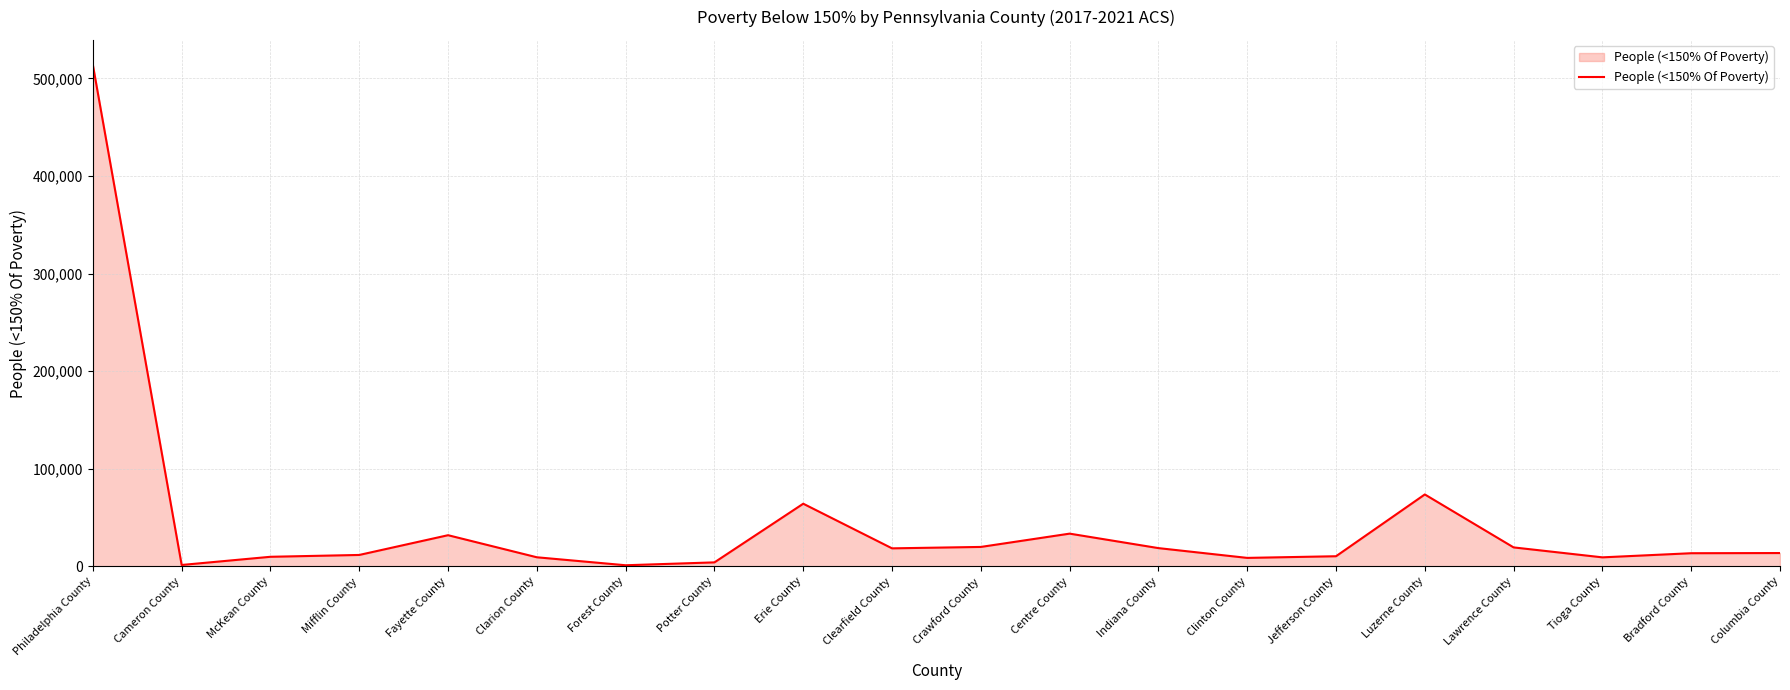

What is the maximum value shown in the chart?

513780